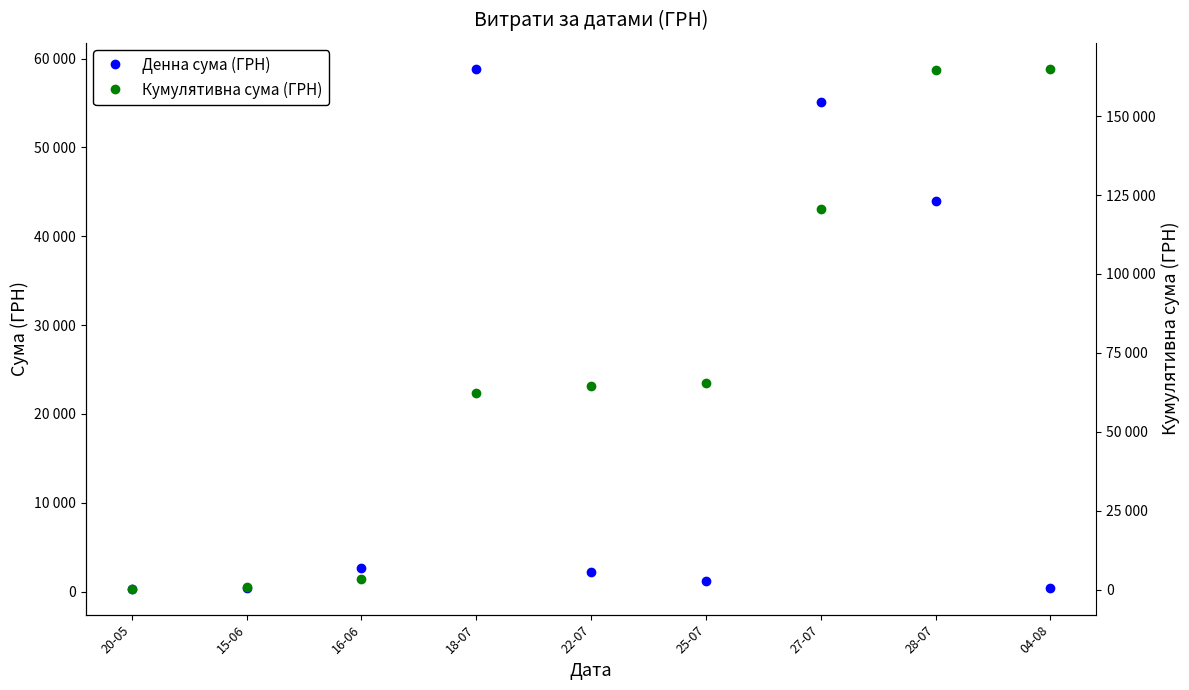

What are all the series names shown in the legend?

Денна сума (ГРН), Кумулятивна сума (ГРН)